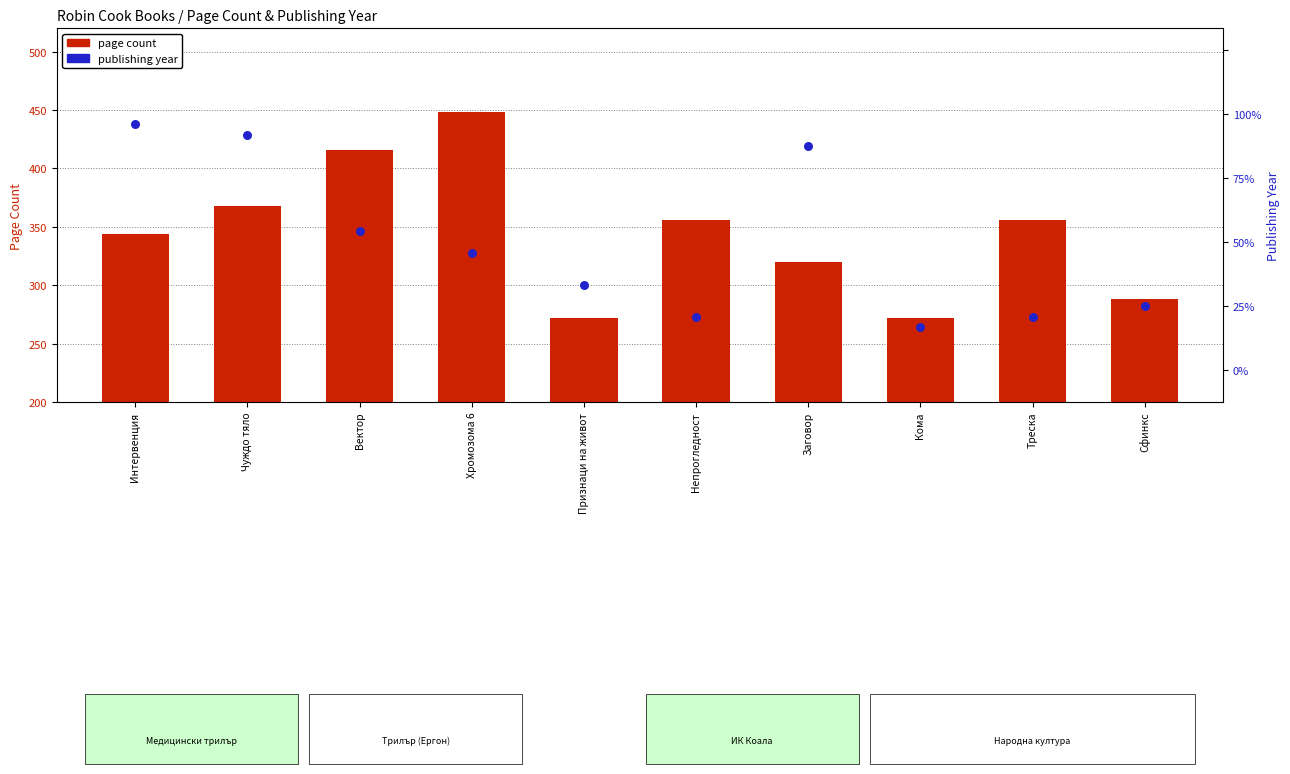

Which series has the widest spread of Y values?

page count